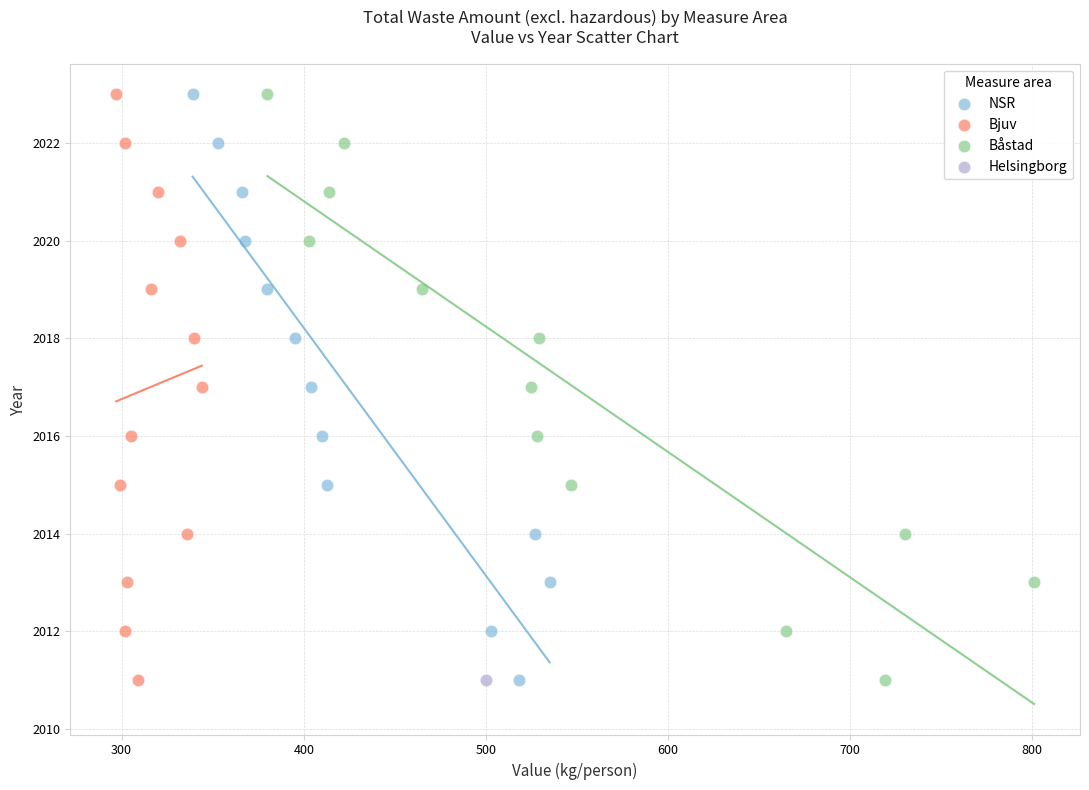

What are all the series names shown in the legend?

NSR, Bjuv, Båstad, Helsingborg